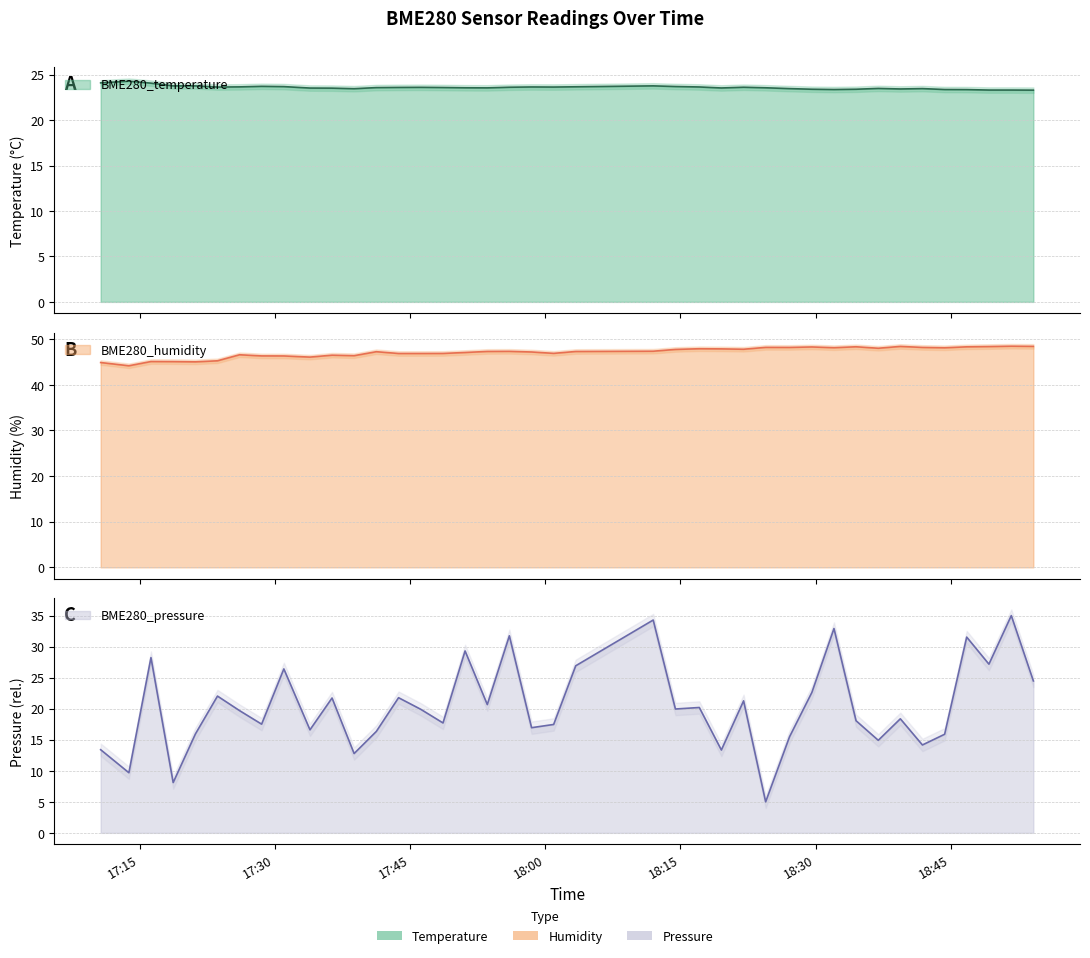

What is the difference between the highest and lowest values at 17:33?

29.5